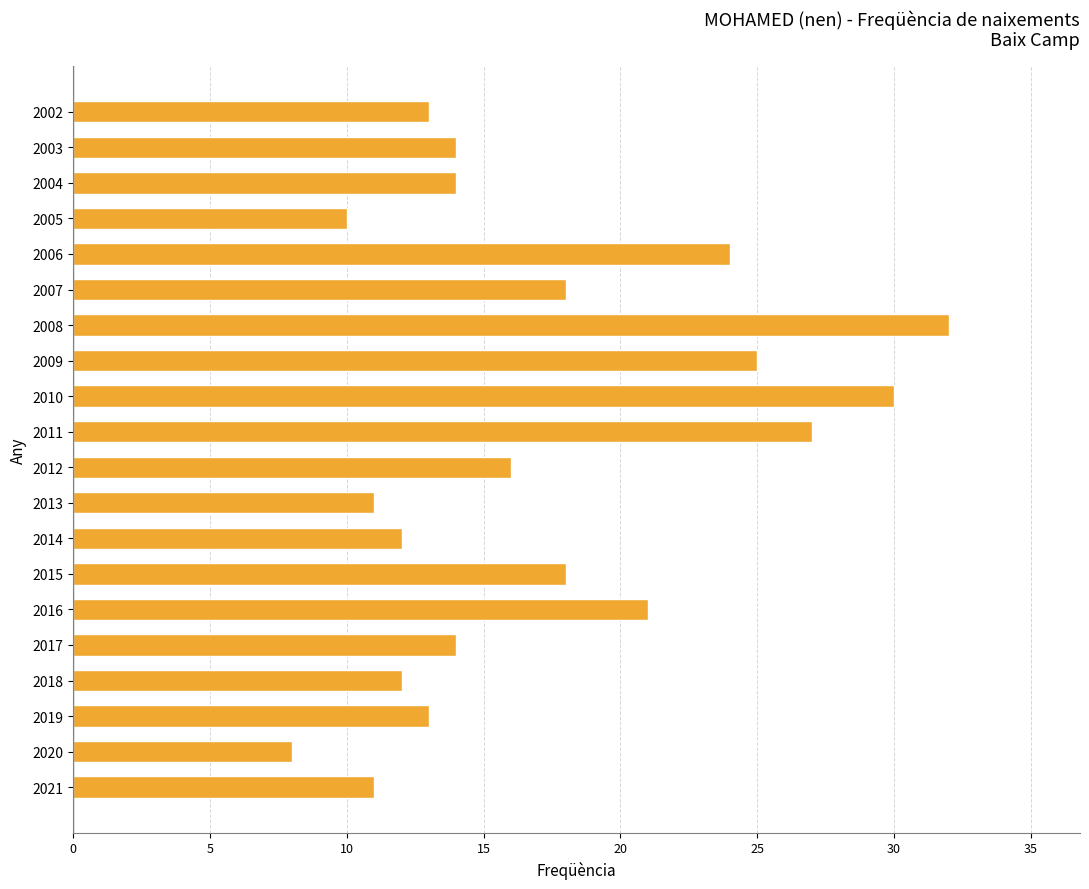

What is the sum of all values?

343